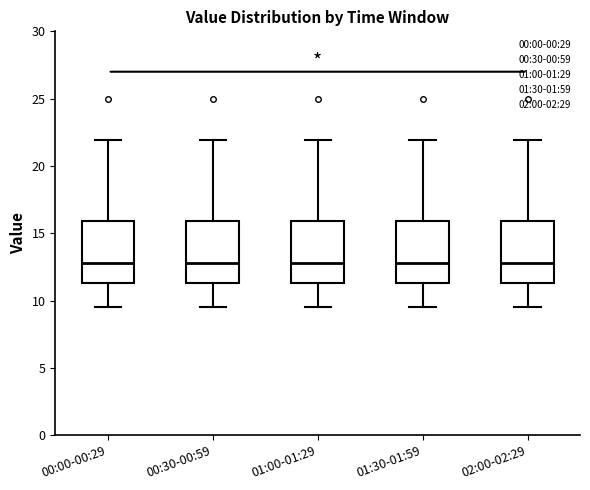

Reading left to right, read every box against the y-axis: the position of its median line, the range the box covers, and the ends of its whiskers. The values are not printed on the chart, so give them approximately, as read against the axis.

00:00-00:29: median 13.0, box 11.5 to 16.0, whiskers 9.5 to 22.0
00:30-00:59: median 13.0, box 11.5 to 16.0, whiskers 9.5 to 22.0
01:00-01:29: median 13.0, box 11.5 to 16.0, whiskers 9.5 to 22.0
01:30-01:59: median 13.0, box 11.5 to 16.0, whiskers 9.5 to 22.0
02:00-02:29: median 13.0, box 11.5 to 16.0, whiskers 9.5 to 22.0